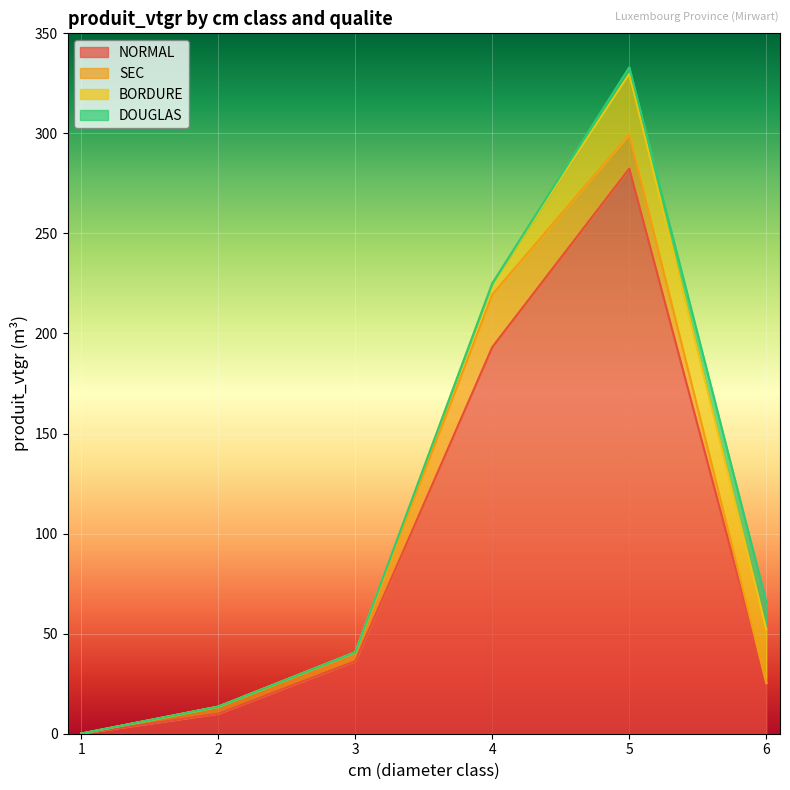

At which category is the sum across all series the highest?

5